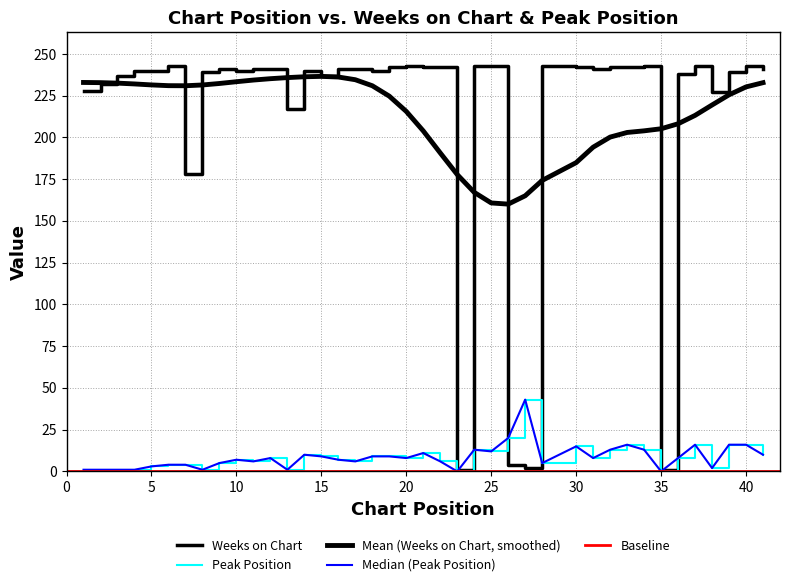

True or false: Peak Position and Weeks on Chart cross at least once.

True